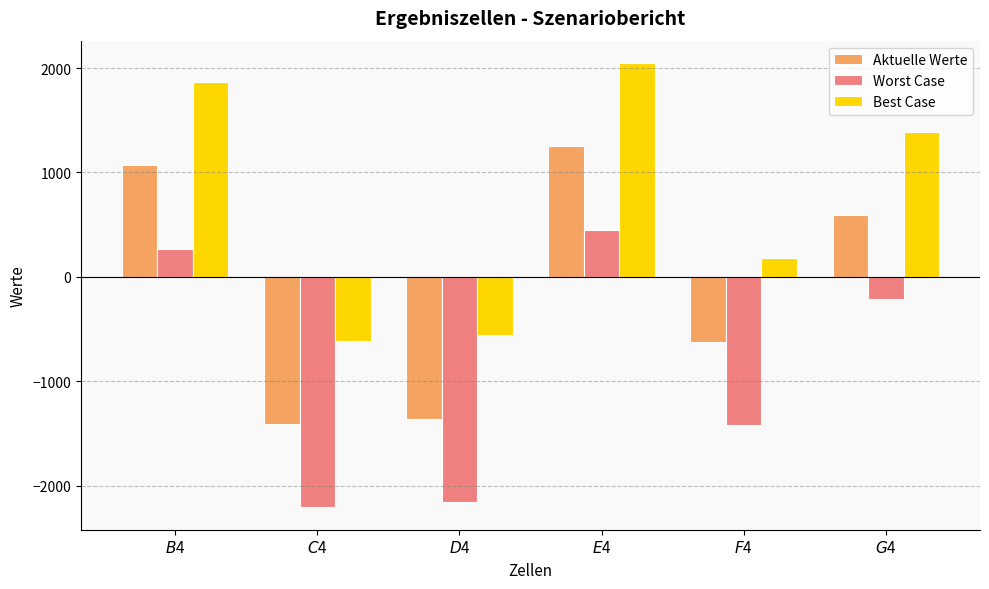

What is the sum of all Best Case values?

4320